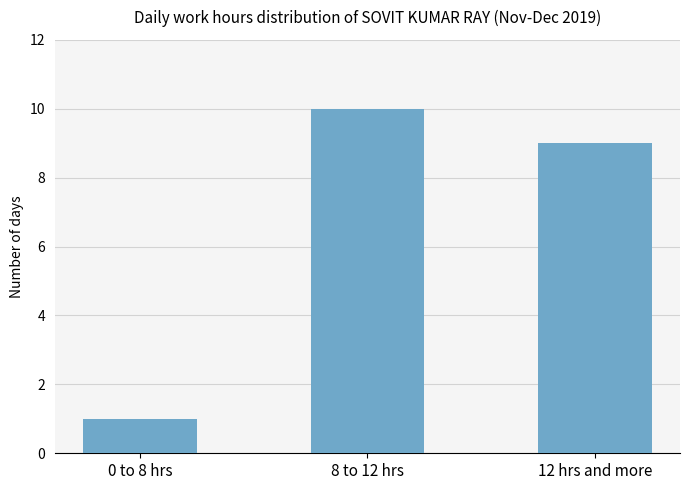

Between 12 hrs and more and 8 to 12 hrs, which is larger?

8 to 12 hrs